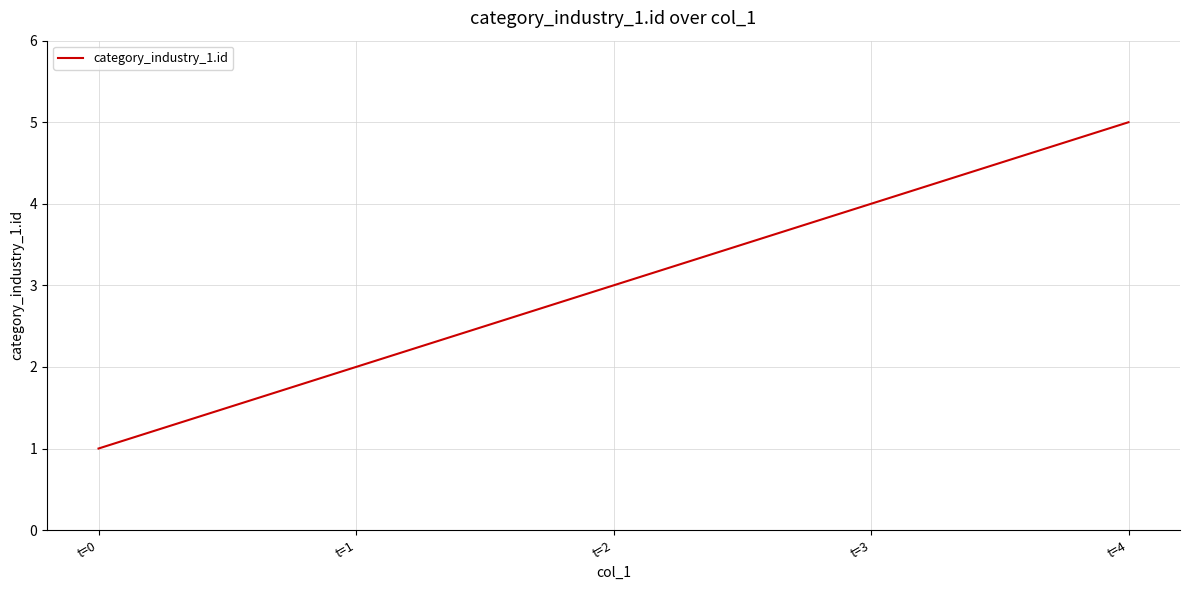

Approximately how many times larger is the value at t=0 compared to t=4?

0.2